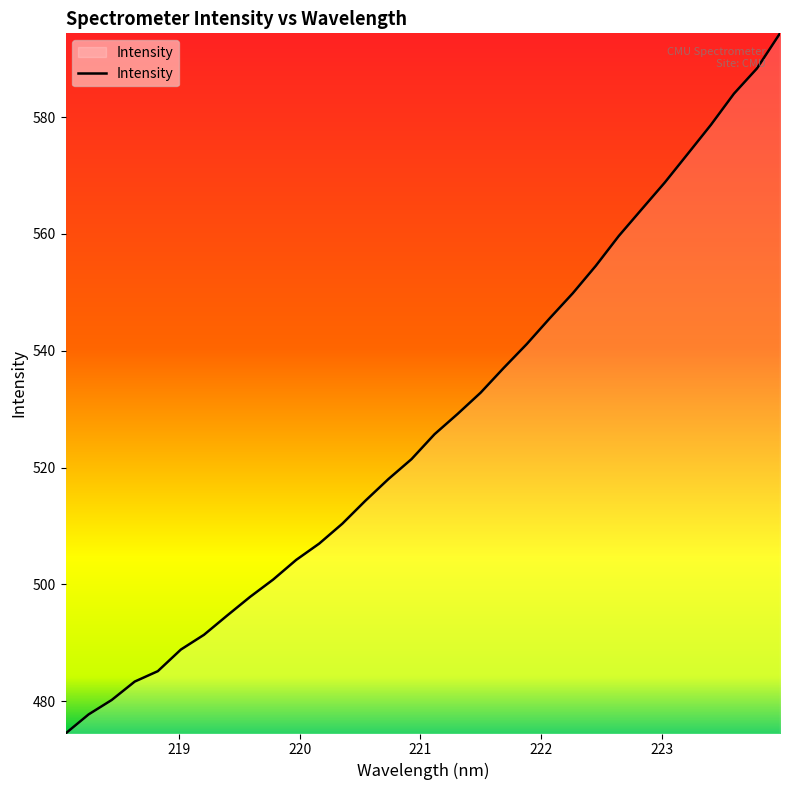

Does the chart display data point markers on the line(s)?

No